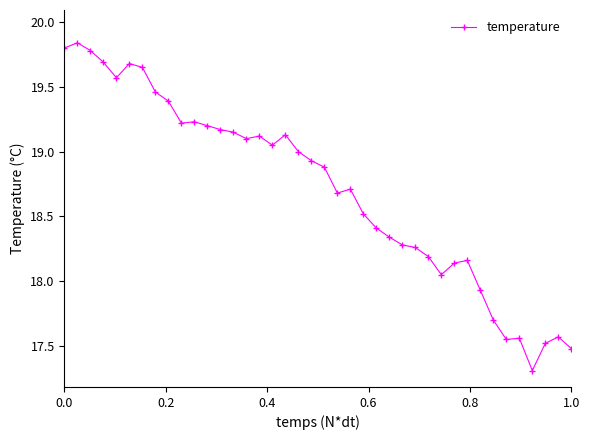

What is the smallest value displayed?

17.3